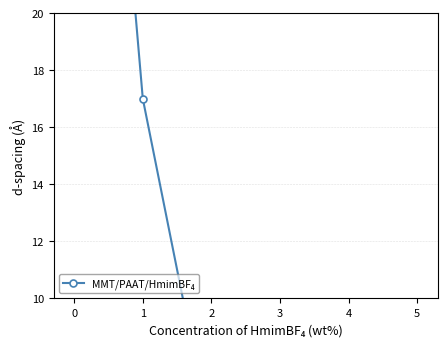

Approximately how many times larger is the value at 2 compared to 0?

0.1